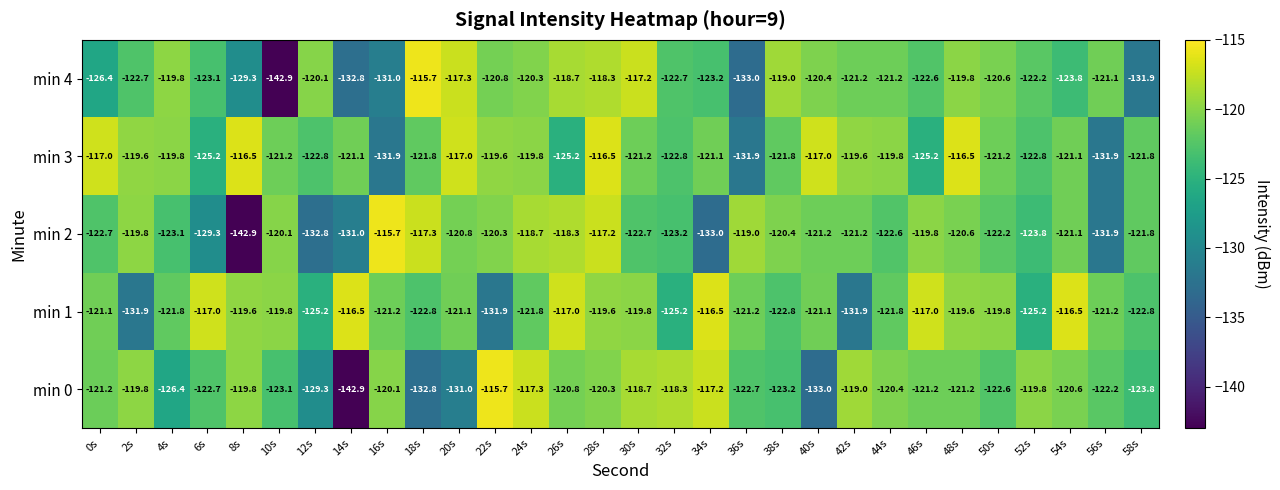

What value does the min 2 series have at 40s?

-121.2